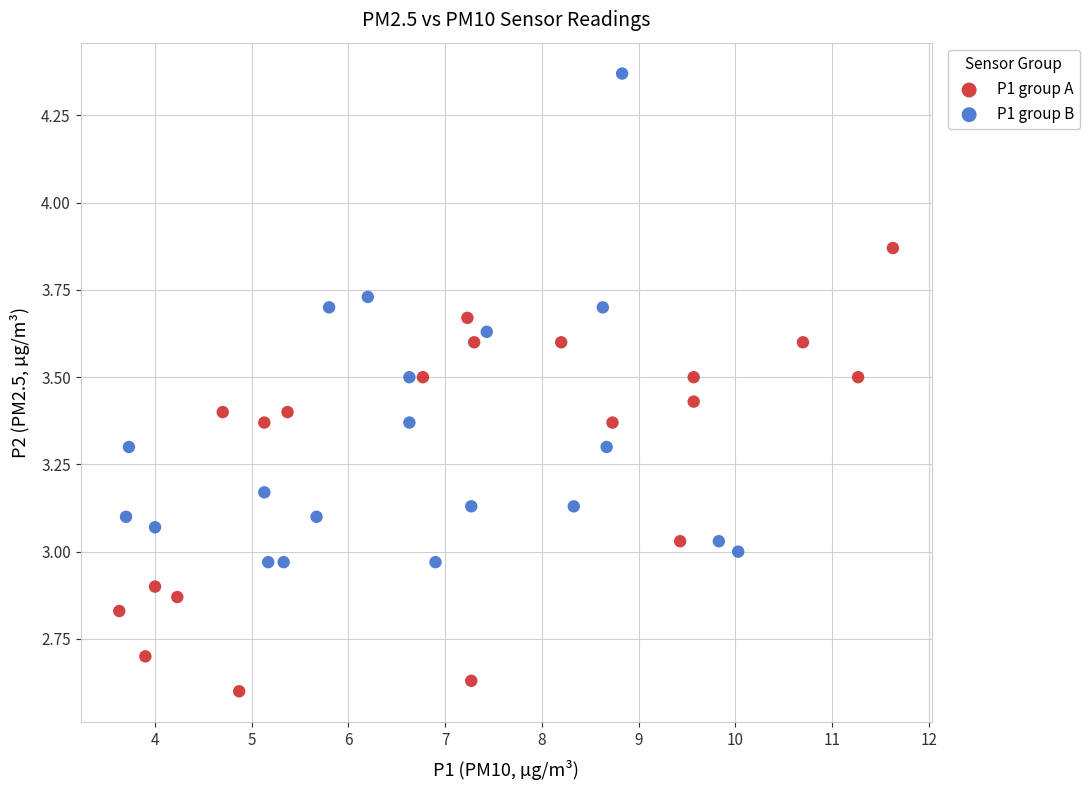

Which series reaches the maximum Y coordinate?

P1 group B